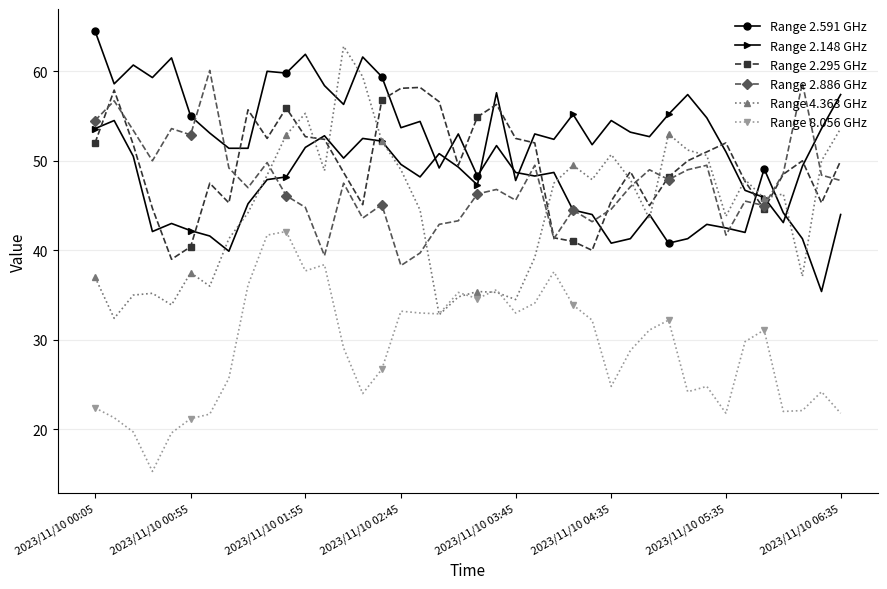

True or false: Range 2.591 GHz has more than 2 points higher than both neighbors.

True